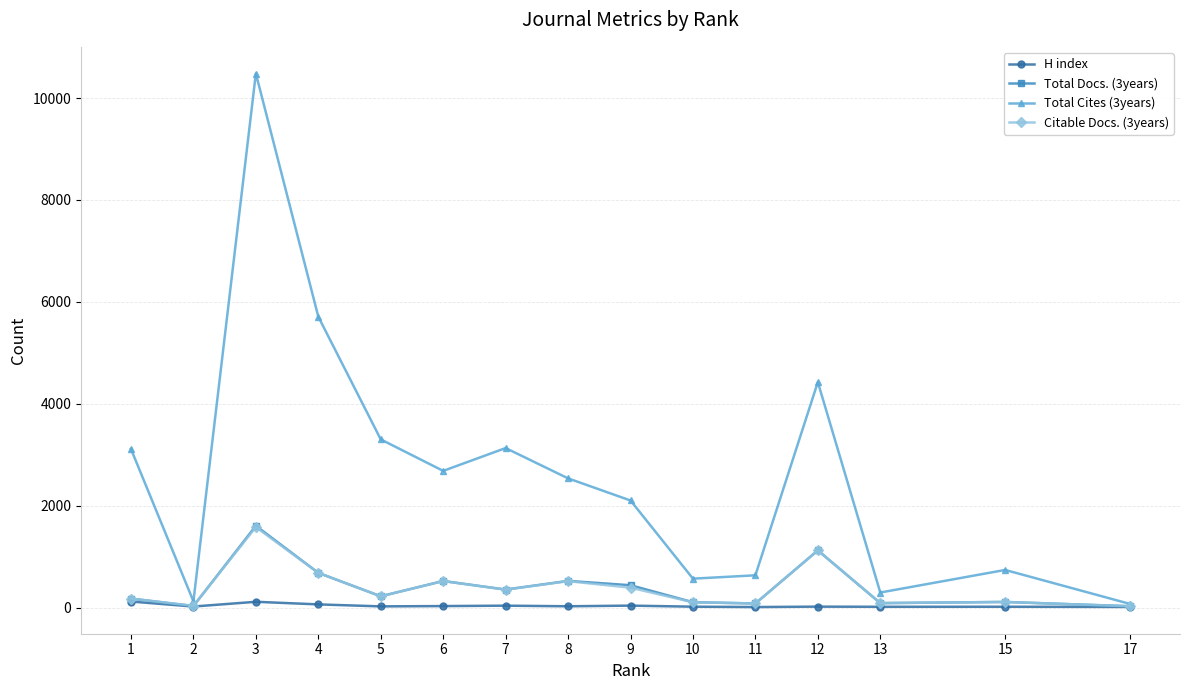

Is the value of Total Cites (3years) at 10 greater than the value of Citable Docs. (3years) at 12?

No